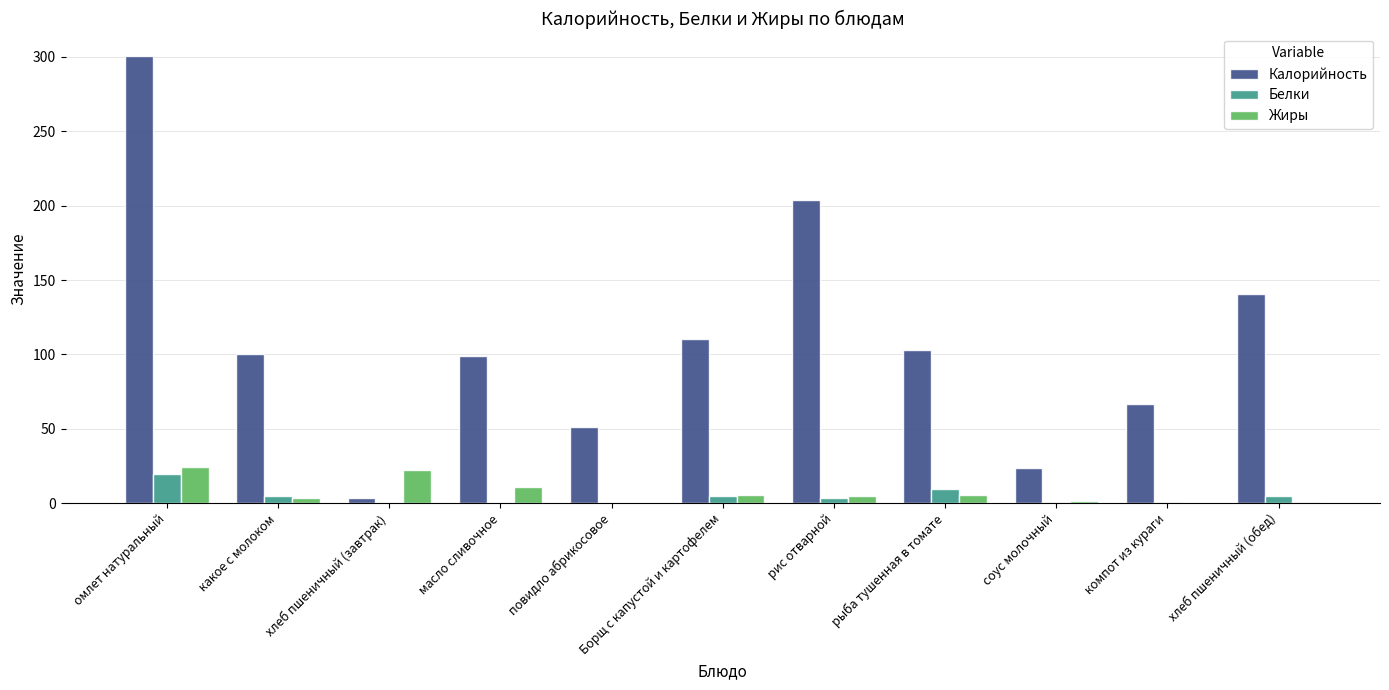

Count the number of categories in the chart.

11